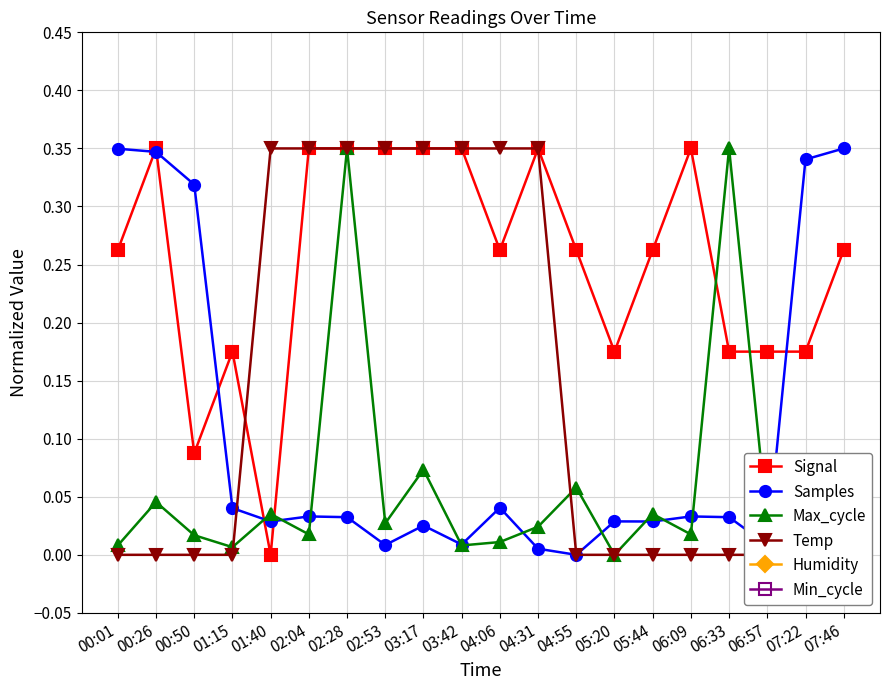

At how many categories does at least one series exceed 0?

20